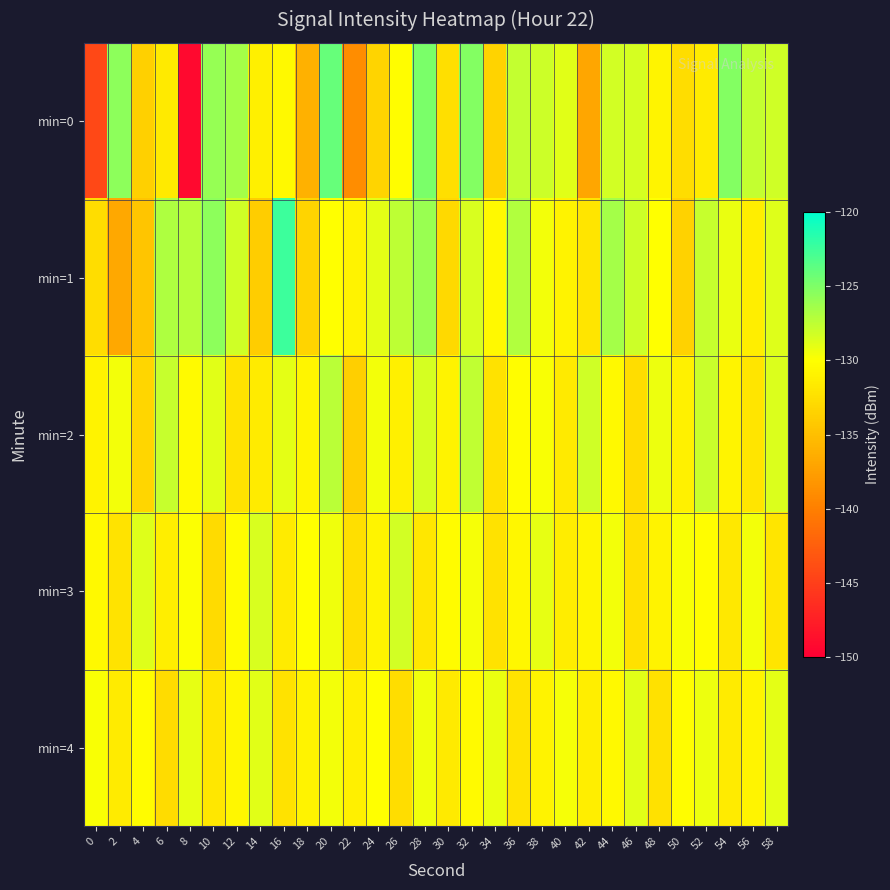

At which category is the sum across all series the highest?

20